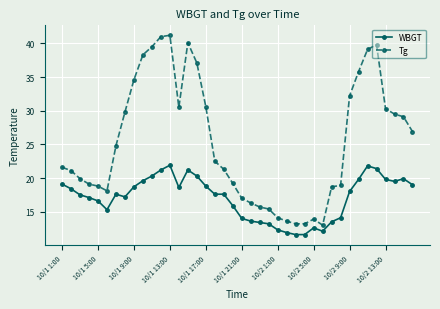

What is the average value of the Tg series?

25.4